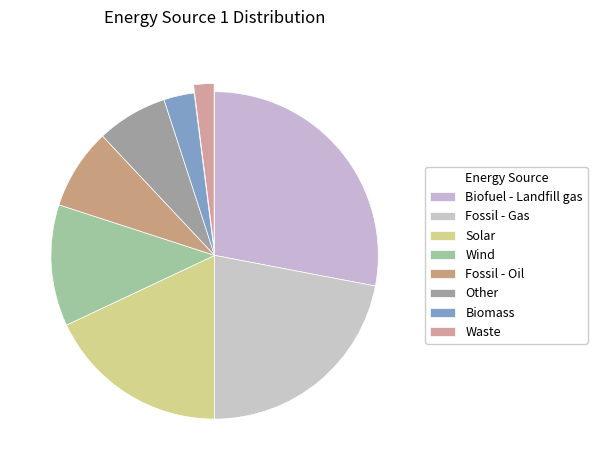

What percentage do Fossil - Oil and Waste together represent?

10.0%